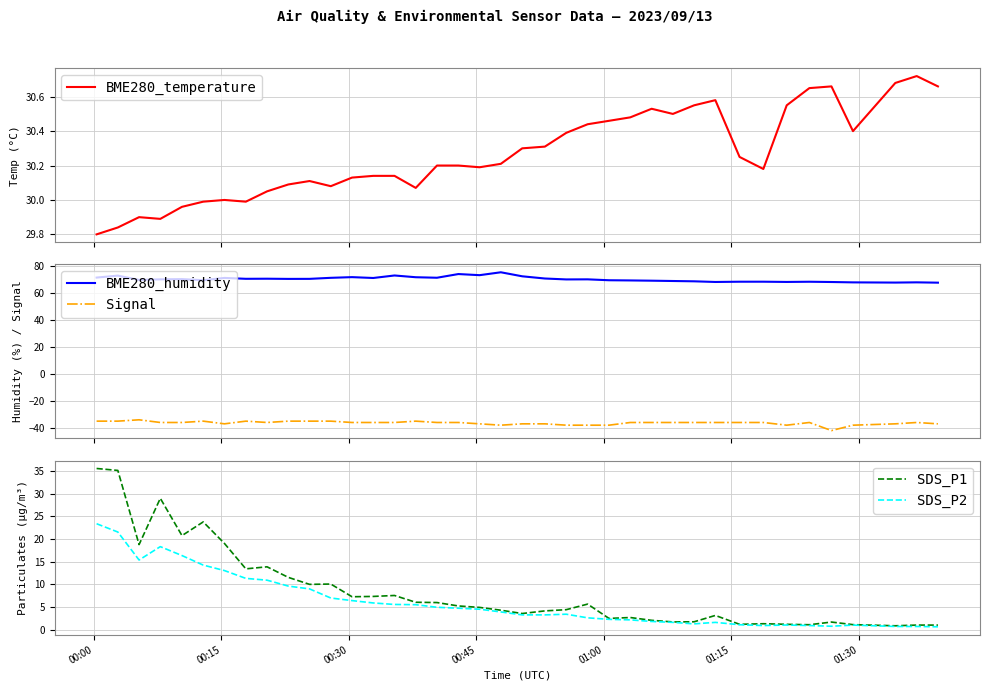

Is this an area chart (filled region under the line)?

No